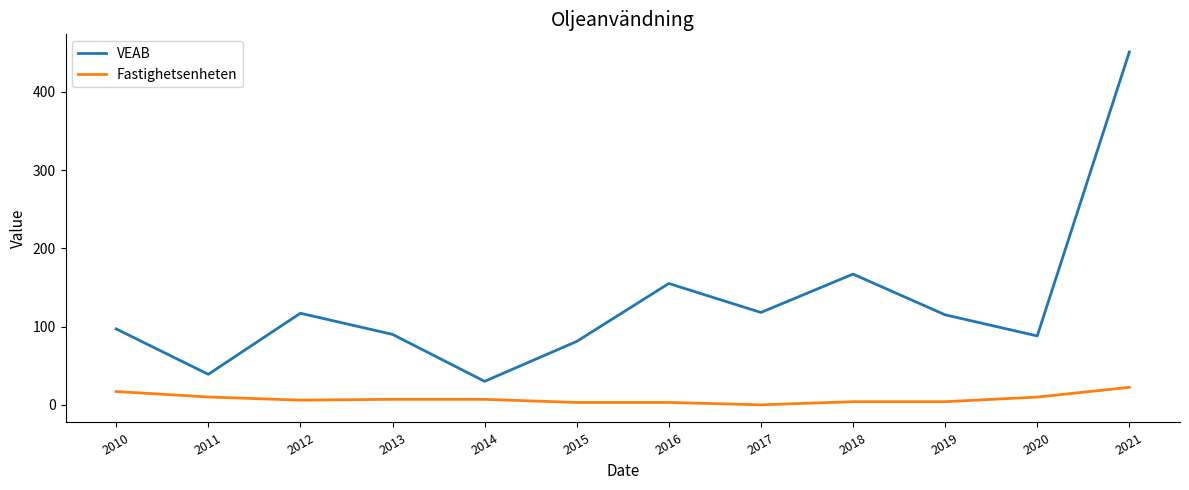

What is the highest value of the Fastighetsenheten series?

22.4